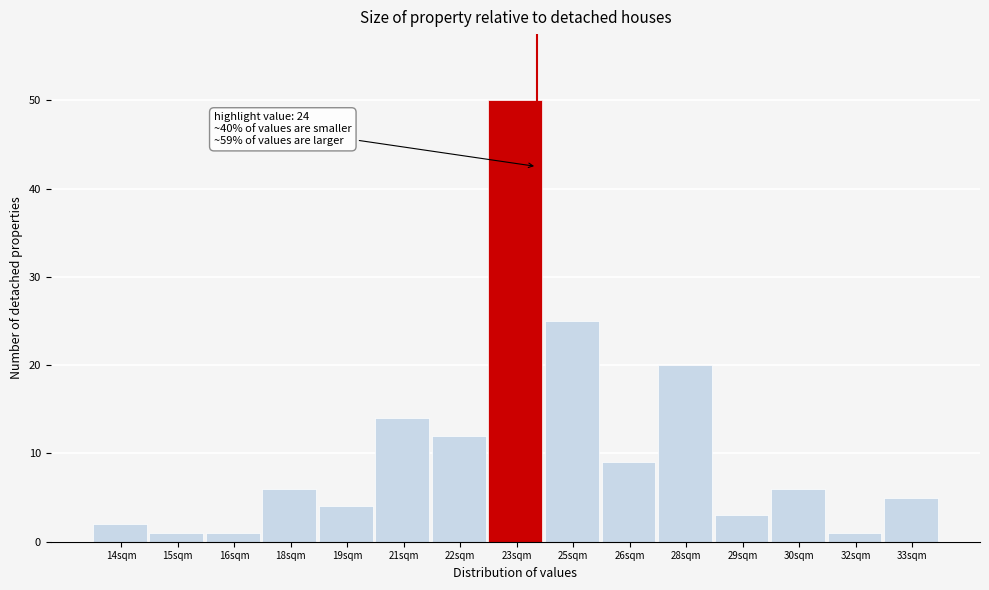

Reading left to right, what are all the values shown in this chart?

14sqm=2	15sqm=1	16sqm=1	18sqm=6	19sqm=4	21sqm=14	22sqm=12	23sqm=50	25sqm=25	26sqm=9	28sqm=20	29sqm=3	30sqm=6	32sqm=1	33sqm=5